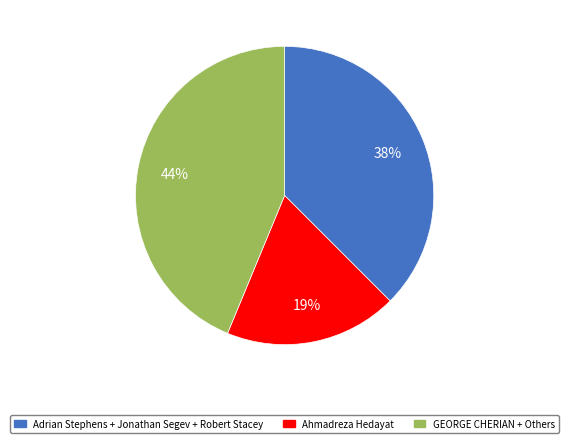

Does any single category account for the majority?

No